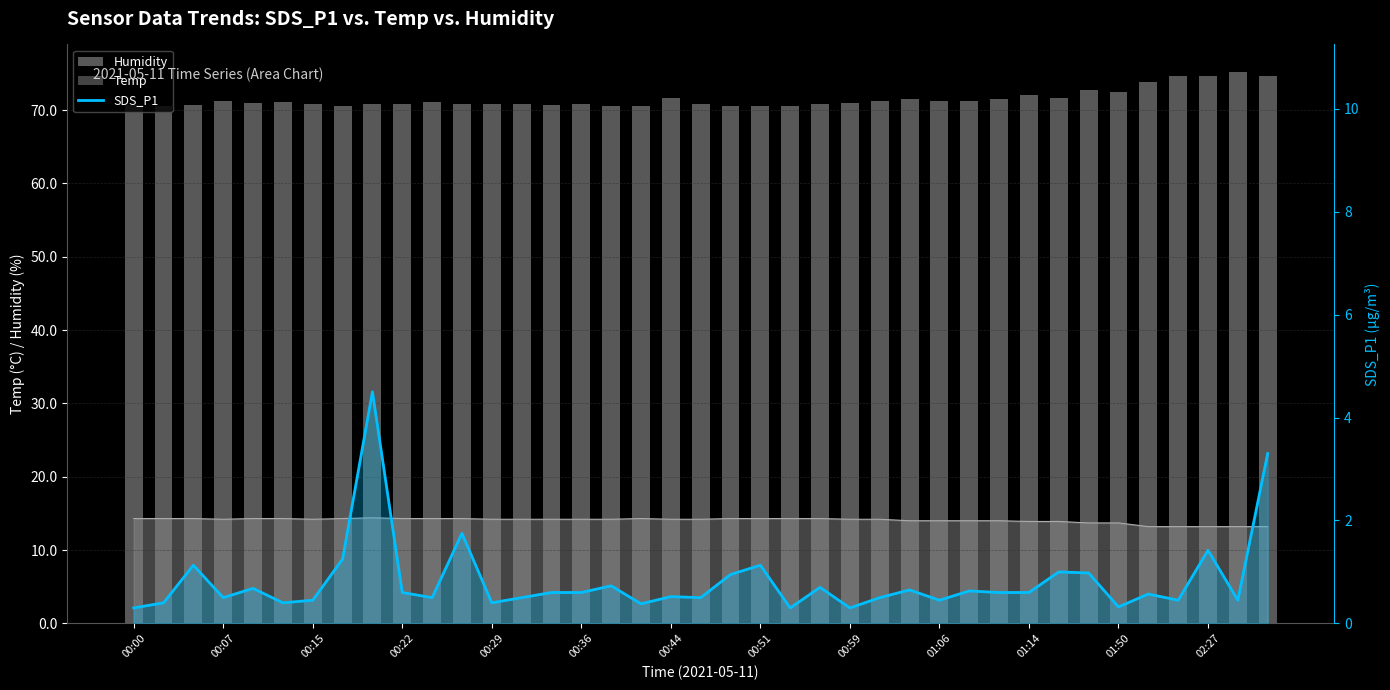

What is the difference between the maximum and minimum values in the SDS_P1 (line) series?

4.2